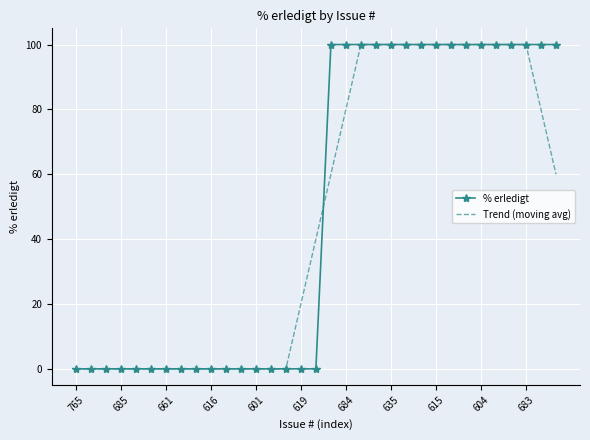

After their last crossing, which series has the higher values: % erledigt or Trend (moving avg)?

% erledigt